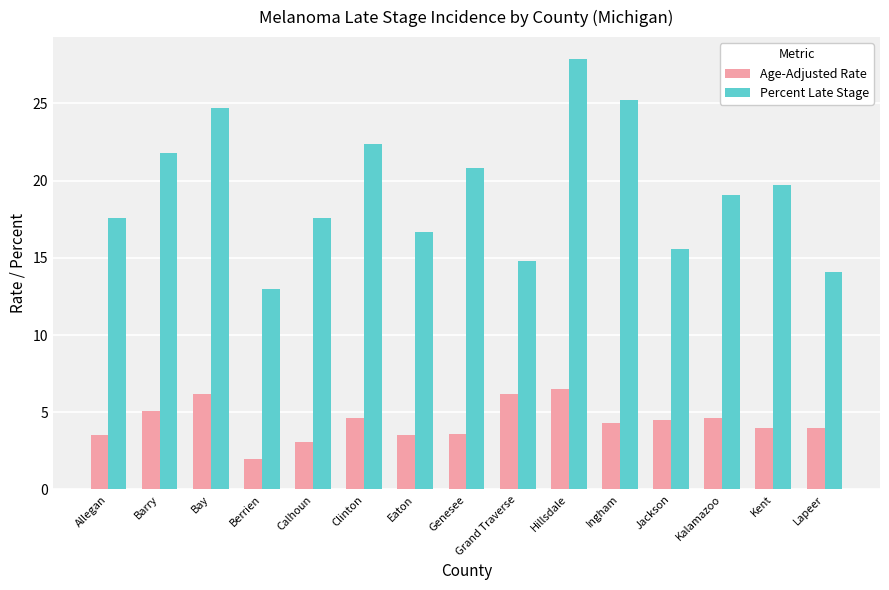

Rank the series by their maximum value, from highest to lowest.

Percent Late Stage, Age-Adjusted Rate